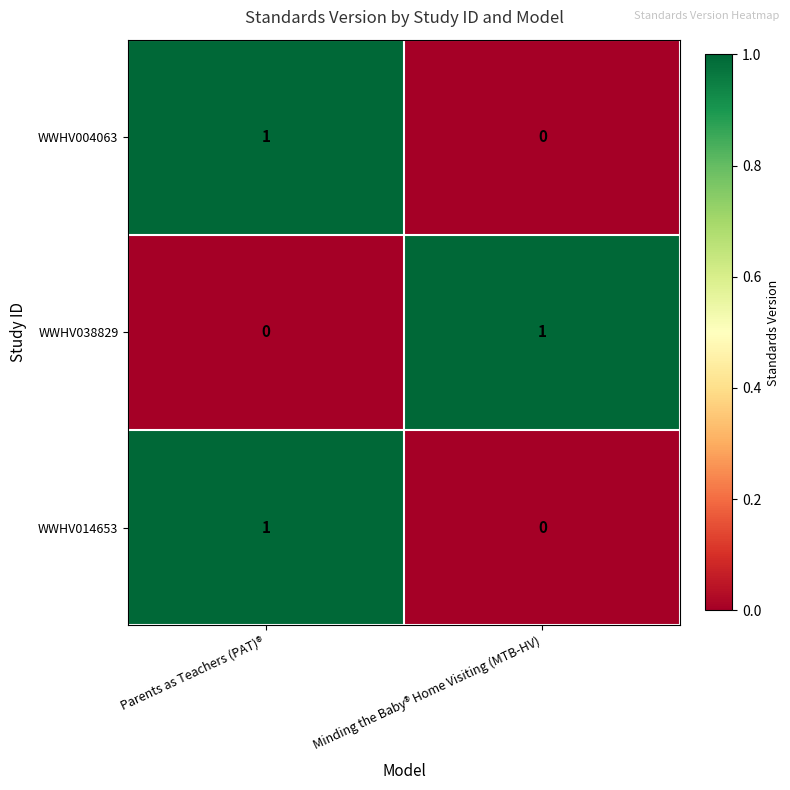

At which label is WWHV038829 closest to 0?

Parents as Teachers (PAT)®